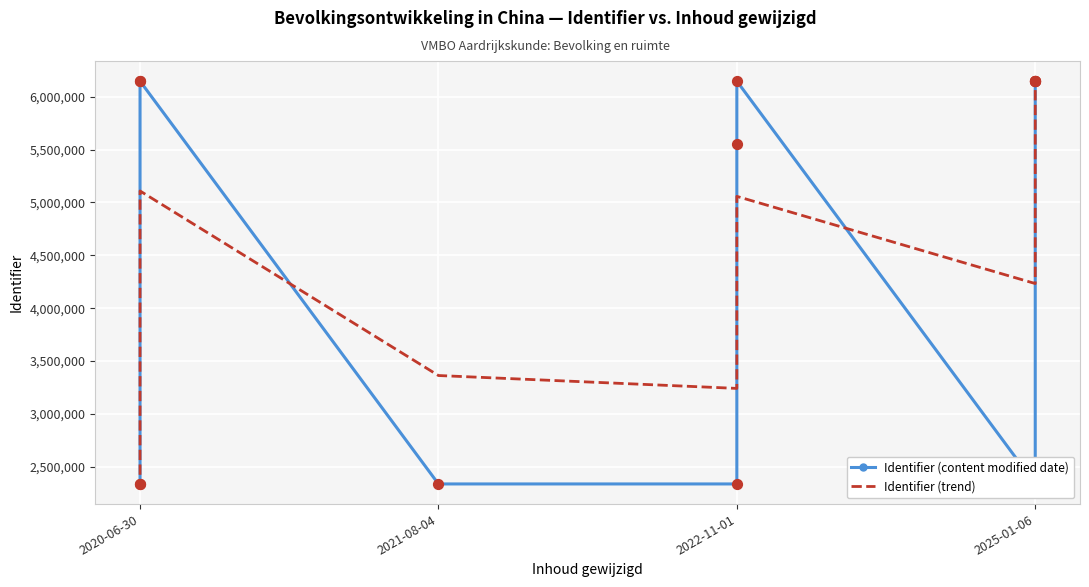

What are all the series names shown in the legend?

Identifier (content modified date), Identifier (trend)